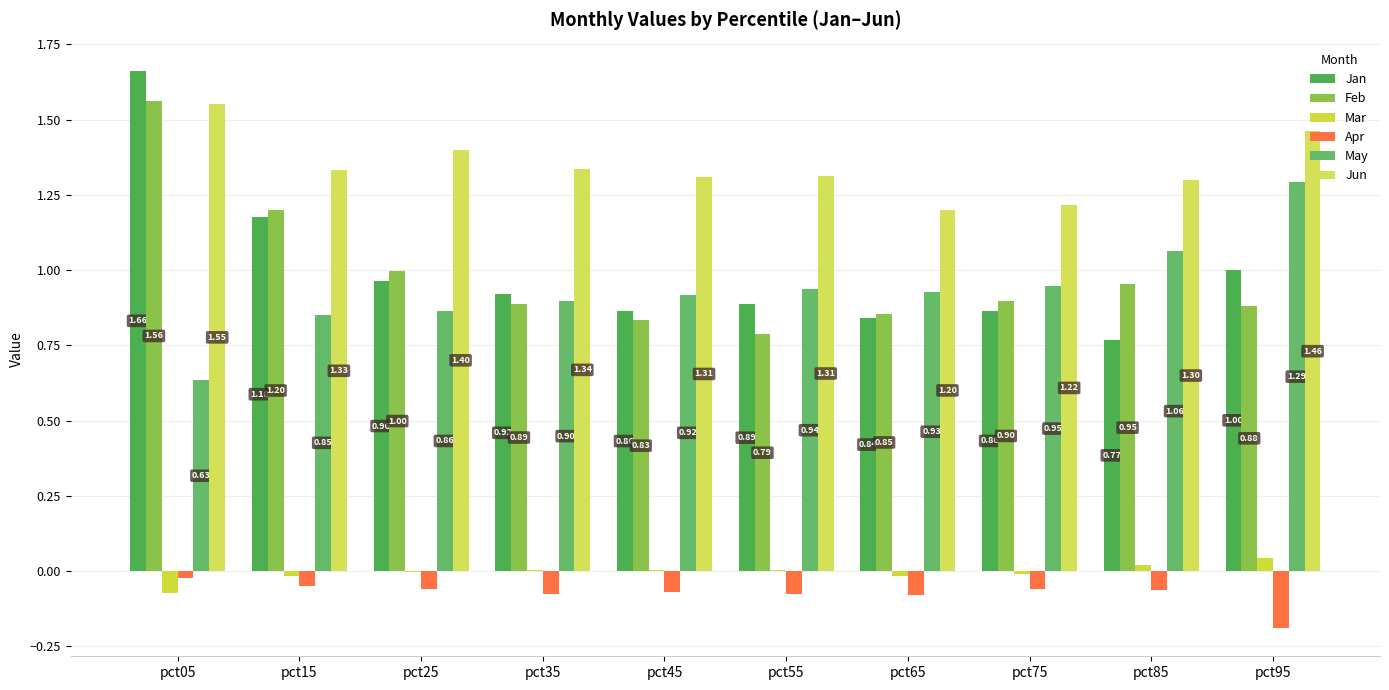

Reading right to left, transcribe all the data shown in this chart.

Jan: pct95=1.0	pct85=0.8	pct75=0.9	pct65=0.8	pct55=0.9	pct45=0.9	pct35=0.9	pct25=1.0	pct15=1.2	pct05=1.7
Feb: pct95=0.9	pct85=1.0	pct75=0.9	pct65=0.9	pct55=0.8	pct45=0.8	pct35=0.9	pct25=1.0	pct15=1.2	pct05=1.6
Mar: pct95=0.0	pct85=0.0	pct75=-0.0	pct65=-0.0	pct55=0.0	pct45=0.0	pct35=0.0	pct25=-0.0	pct15=-0.0	pct05=-0.1
Apr: pct95=-0.2	pct85=-0.1	pct75=-0.1	pct65=-0.1	pct55=-0.1	pct45=-0.1	pct35=-0.1	pct25=-0.1	pct15=-0.1	pct05=-0.0
May: pct95=1.3	pct85=1.1	pct75=0.9	pct65=0.9	pct55=0.9	pct45=0.9	pct35=0.9	pct25=0.9	pct15=0.9	pct05=0.6
Jun: pct95=1.5	pct85=1.3	pct75=1.2	pct65=1.2	pct55=1.3	pct45=1.3	pct35=1.3	pct25=1.4	pct15=1.3	pct05=1.6